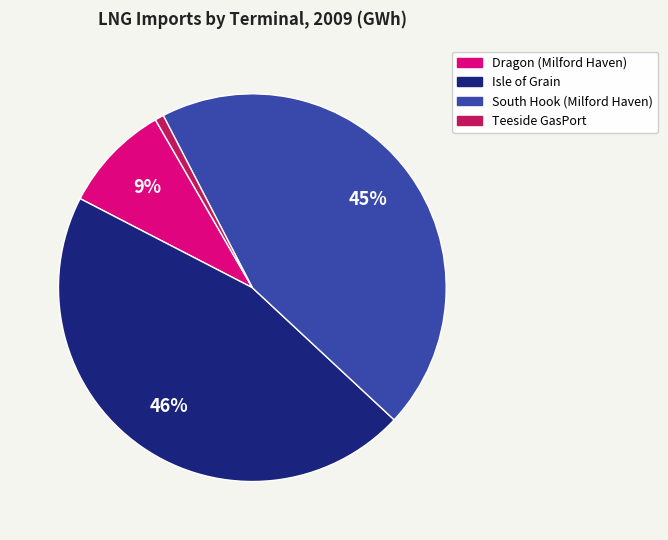

To the nearest percent, what portion does Isle of Grain represent?

46%